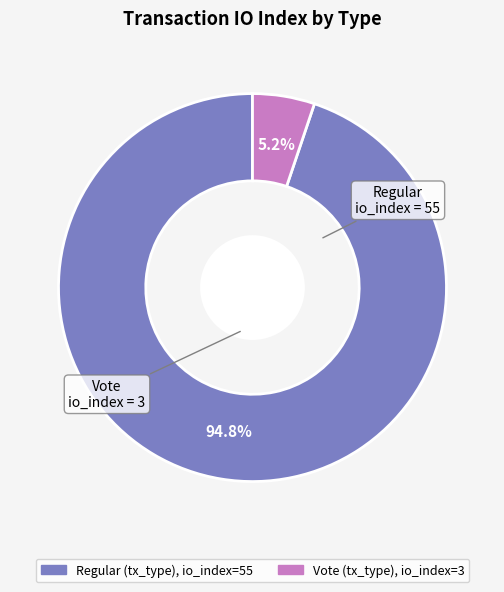

Is there a majority slice in this chart?

Yes